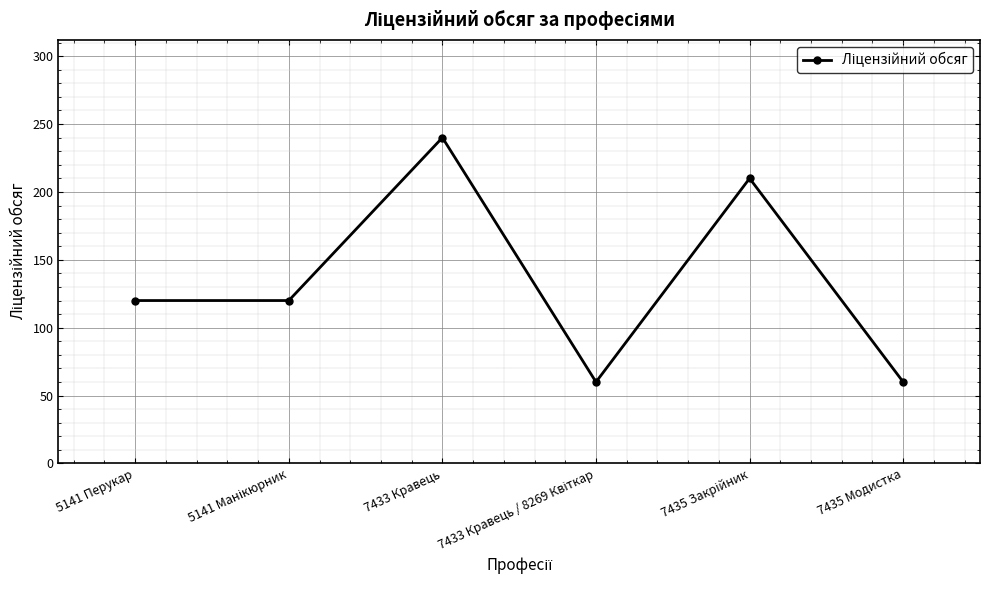

How many categories are shown in the chart?

6